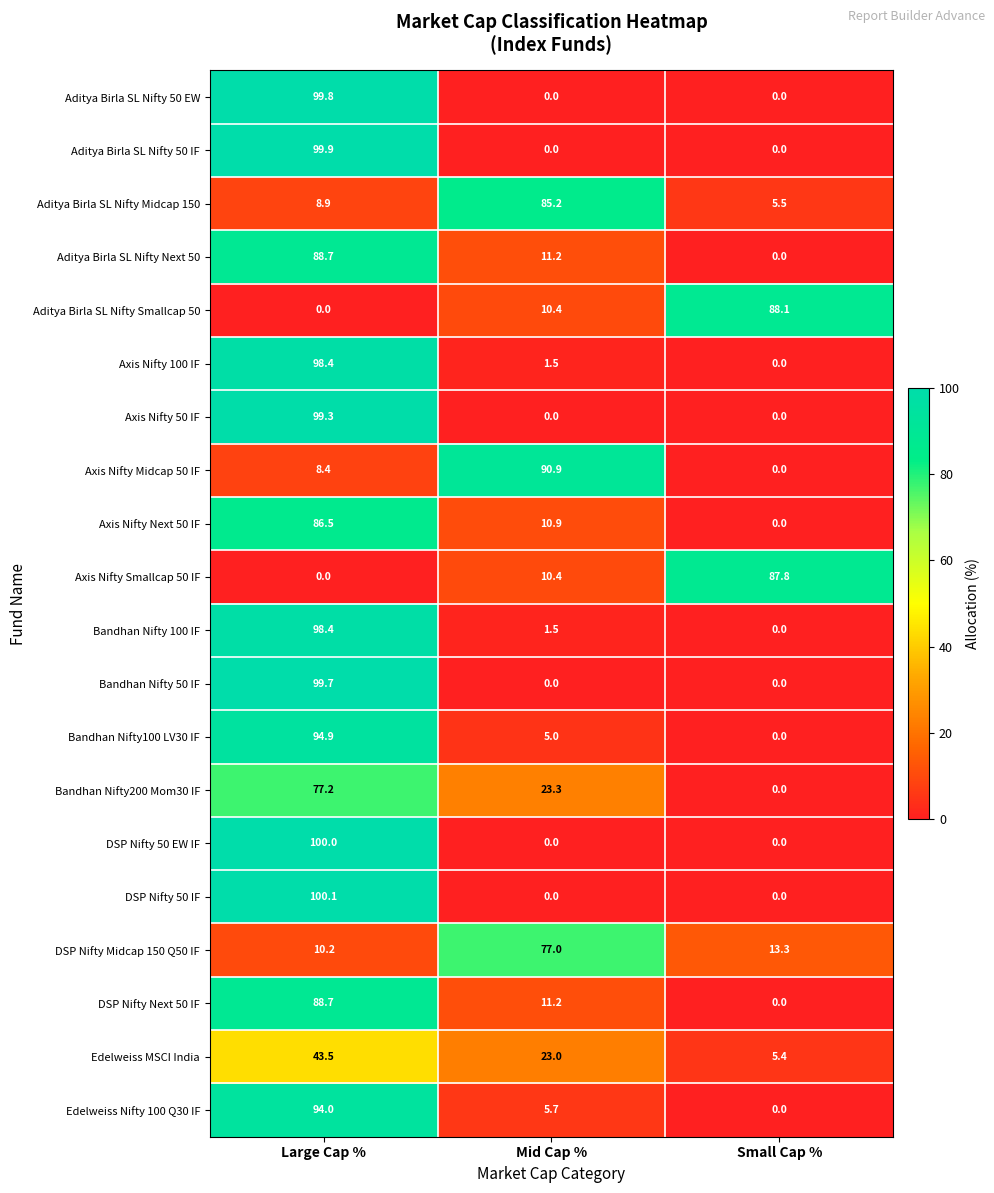

At how many categories does at least one series exceed 62?

3